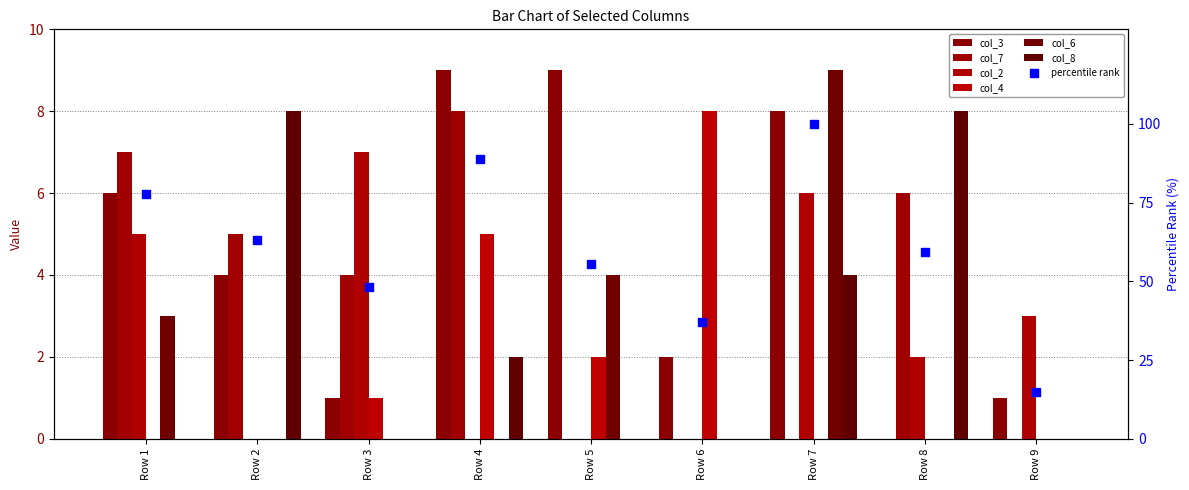

At how many categories does at least one series exceed 3?

8